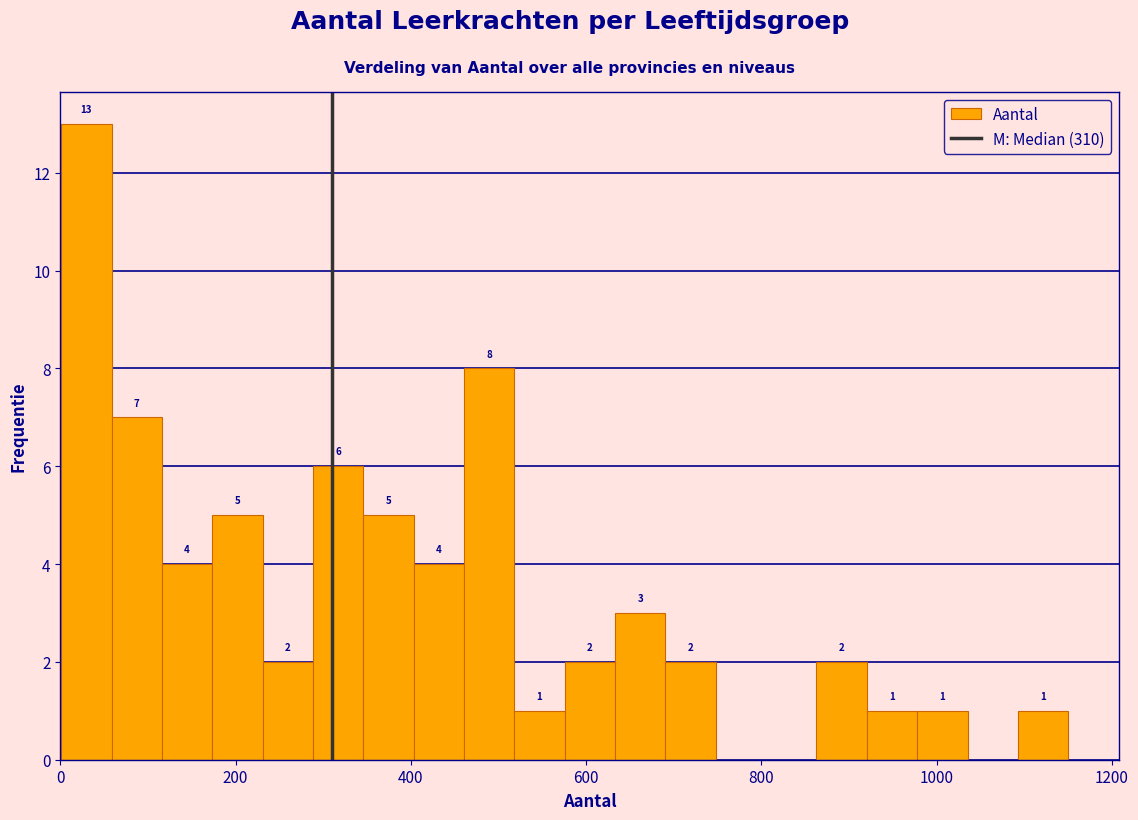

Read against the x-axis, roughly where is the centre of the tallest bar?

20